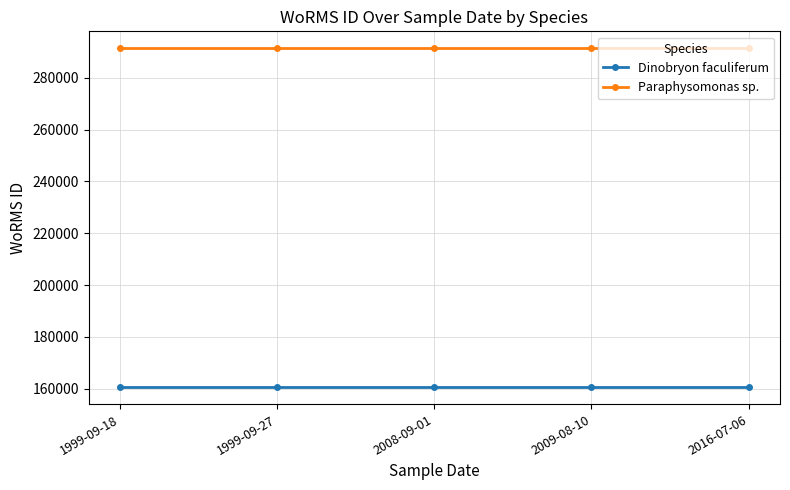

What is the approximate value of Dinobryon faculiferum at 1999-09-27?

160553